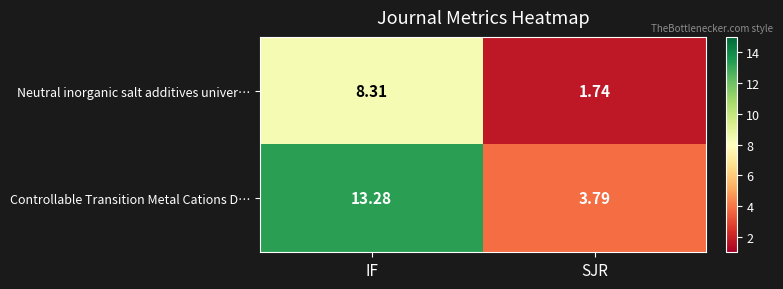

What is the greatest value displayed?

13.3